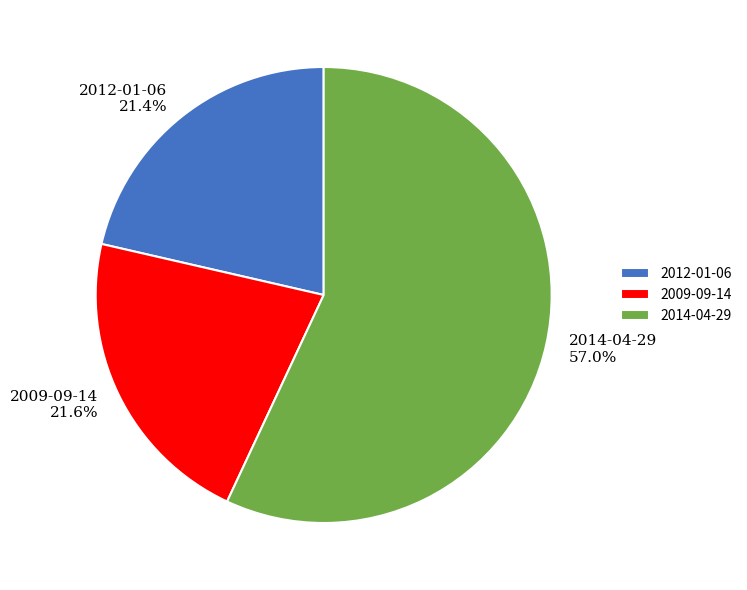

To the nearest percent, what percentage of the pie is 2009-09-14?

22%